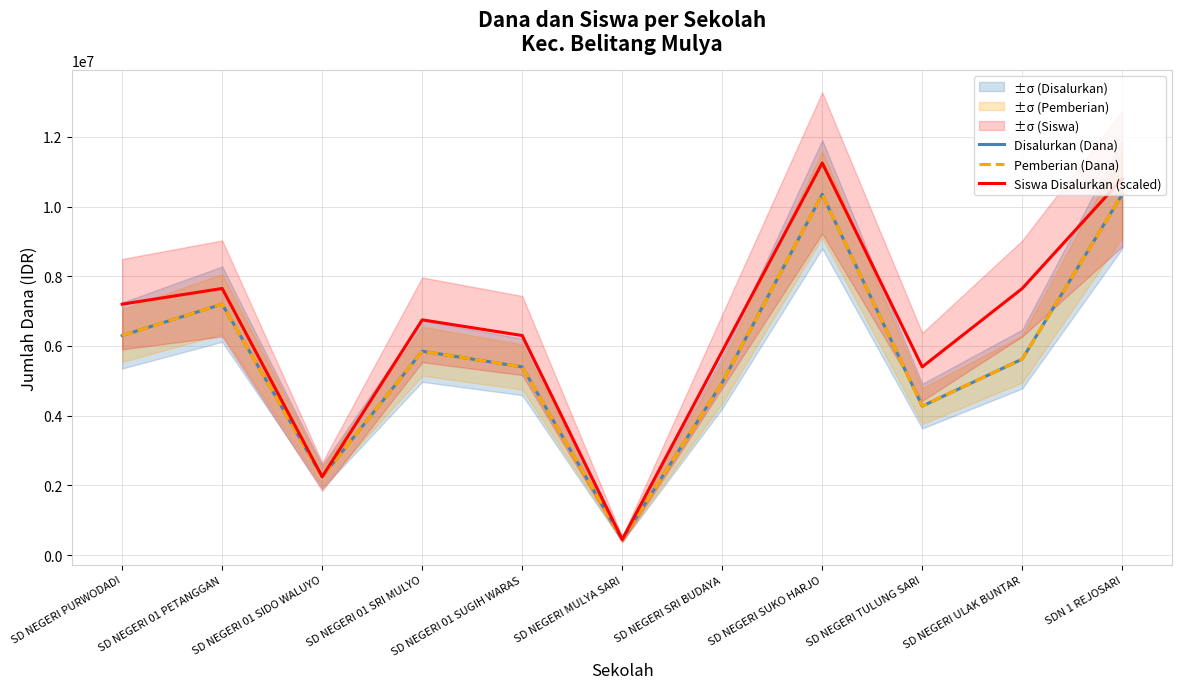

True or false: Pemberian (Dana) and Disalurkan (Dana) cross at least once.

False